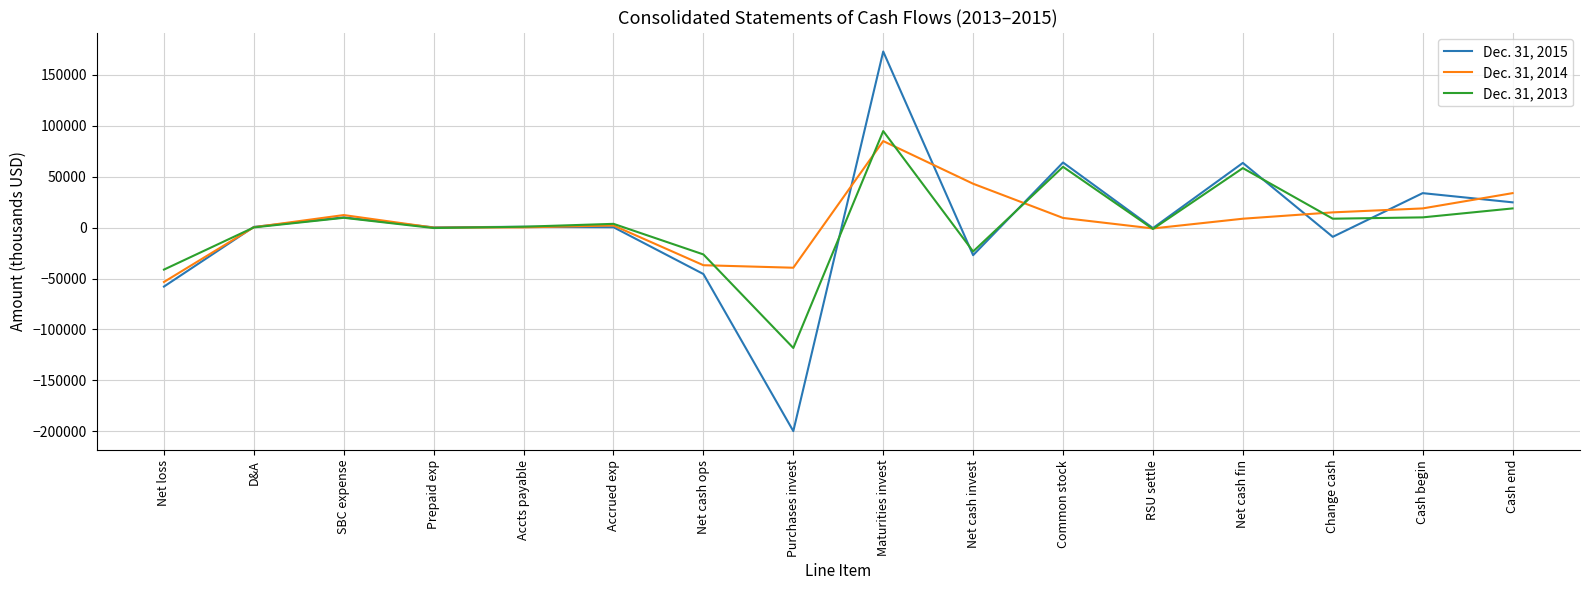

Rank the series by their average value, from highest to lowest.

Dec. 31, 2014, Dec. 31, 2013, Dec. 31, 2015